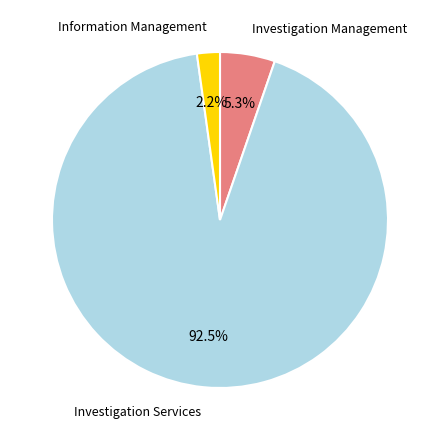

Does any single category account for the majority?

Yes